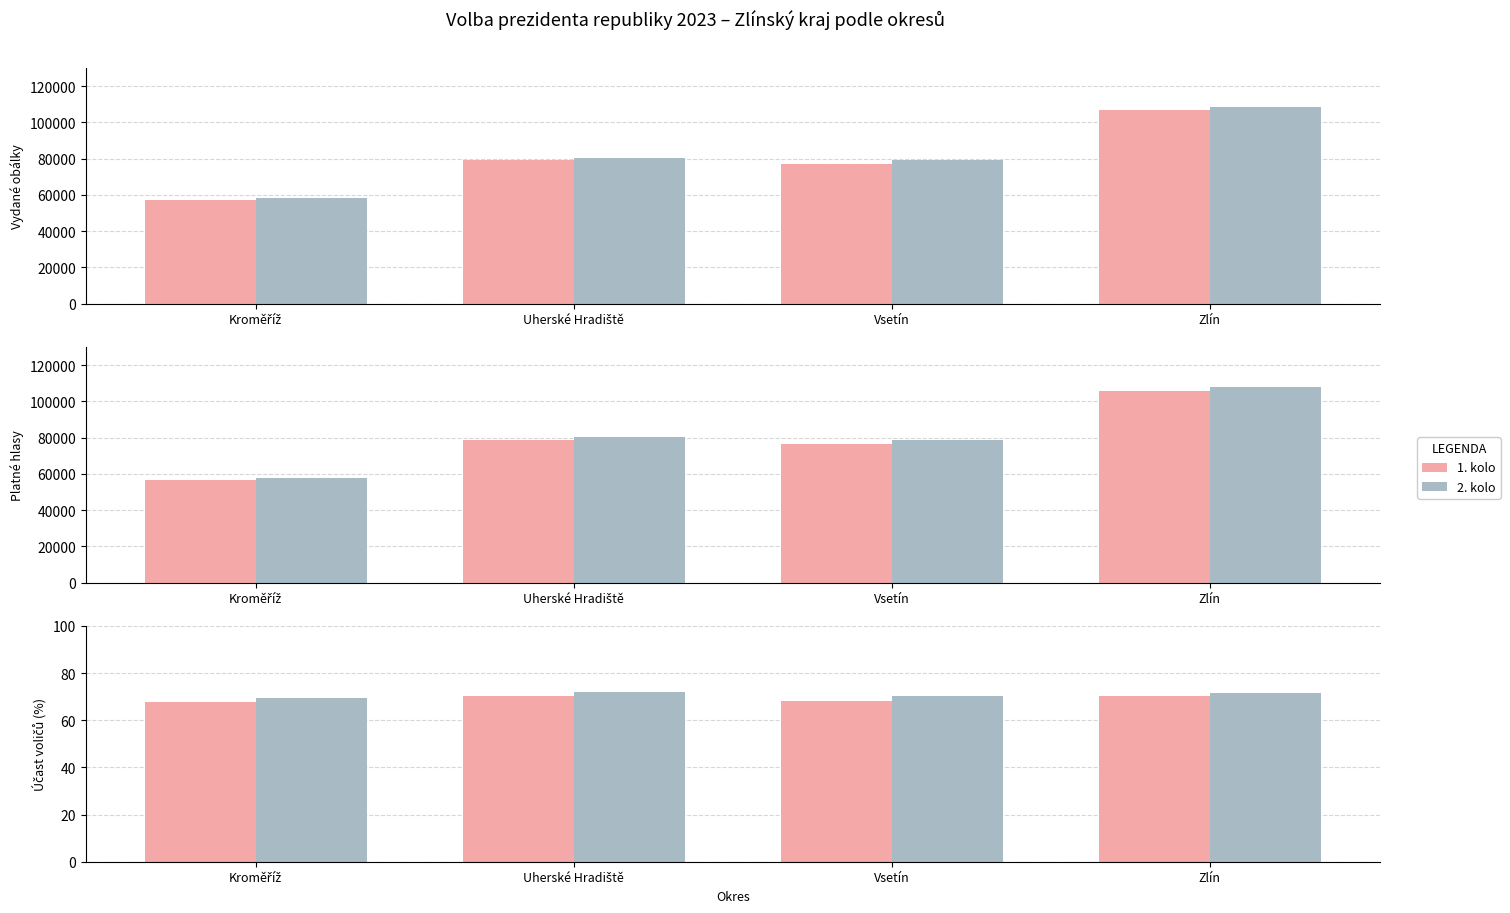

What is the average value of the 2. kolo series?

70.8